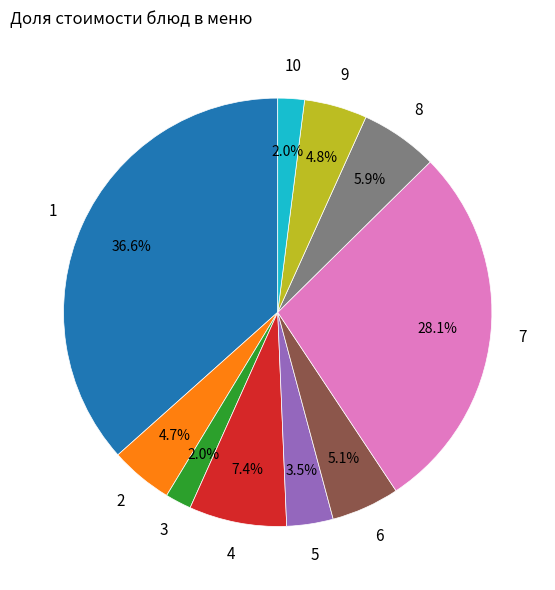

Is there a majority slice in this chart?

No